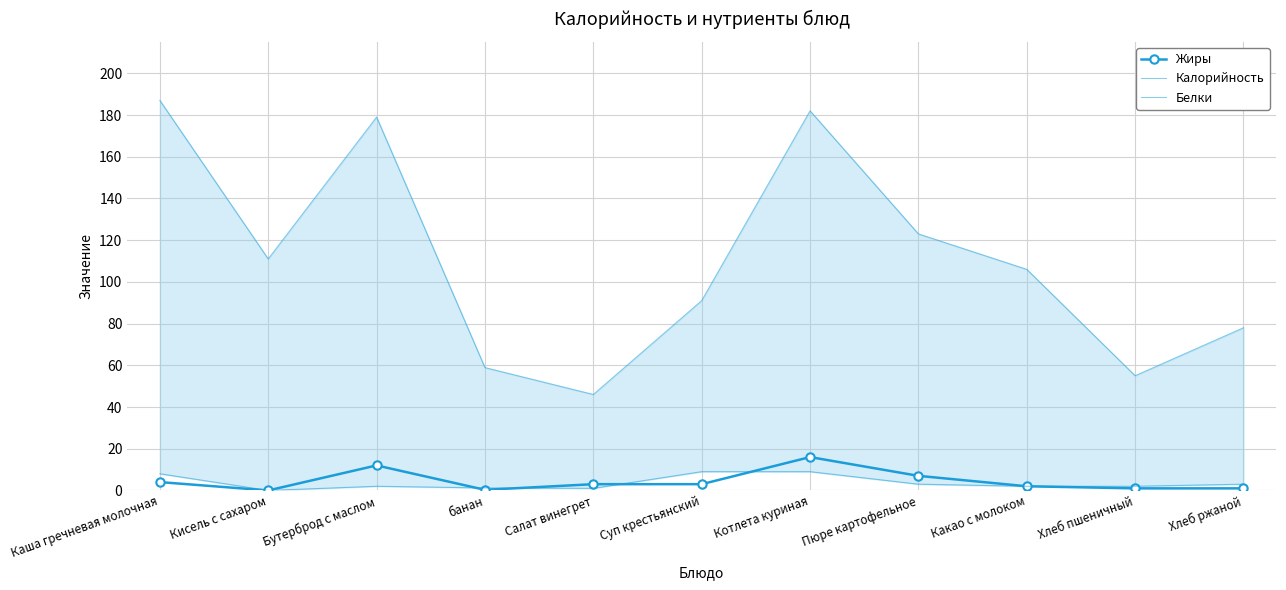

What is the sum of the Калорийность values at Кисель с сахаром and банан?

169.9